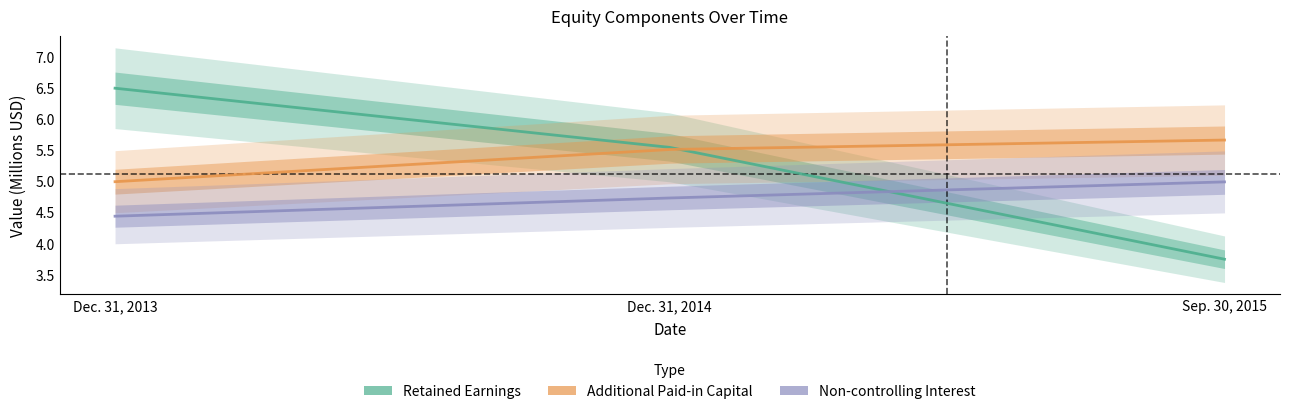

Which has a higher value, Sep. 30, 2015 or Dec. 31, 2014?

Dec. 31, 2014